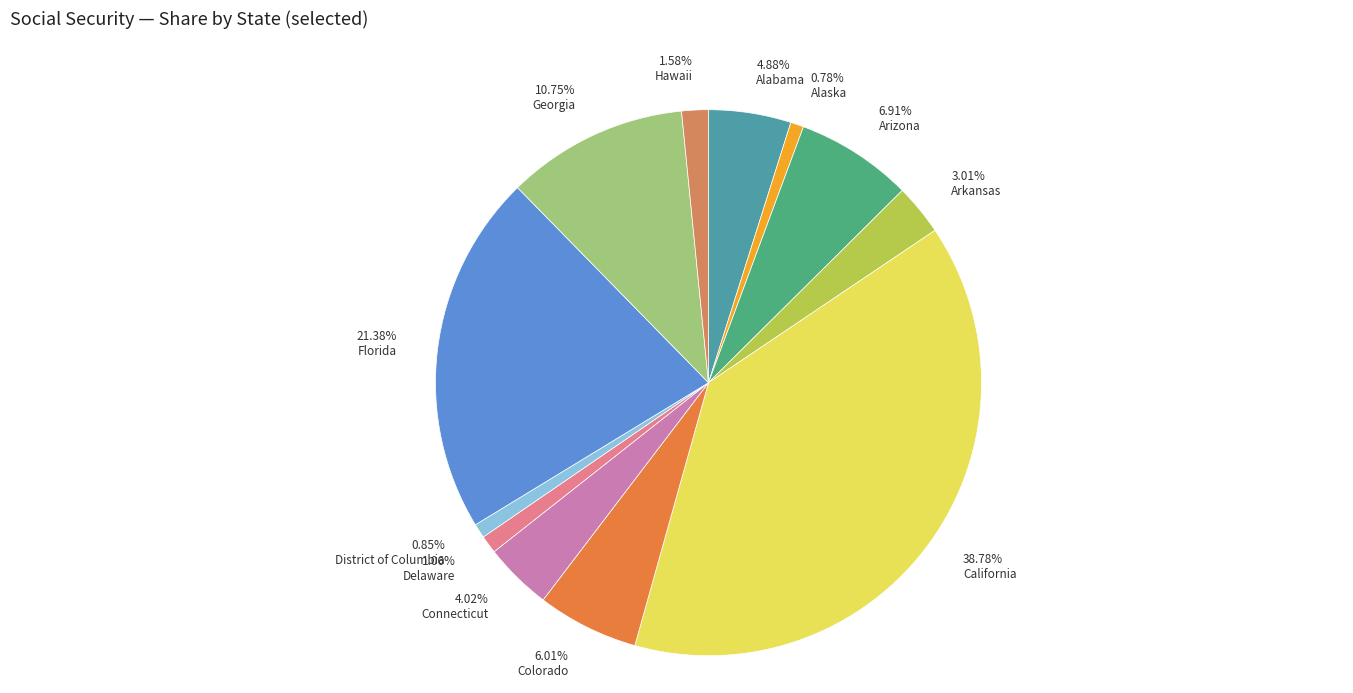

Is the sum of 3.01% Arkansas and 6.91% Arizona greater than half?

No